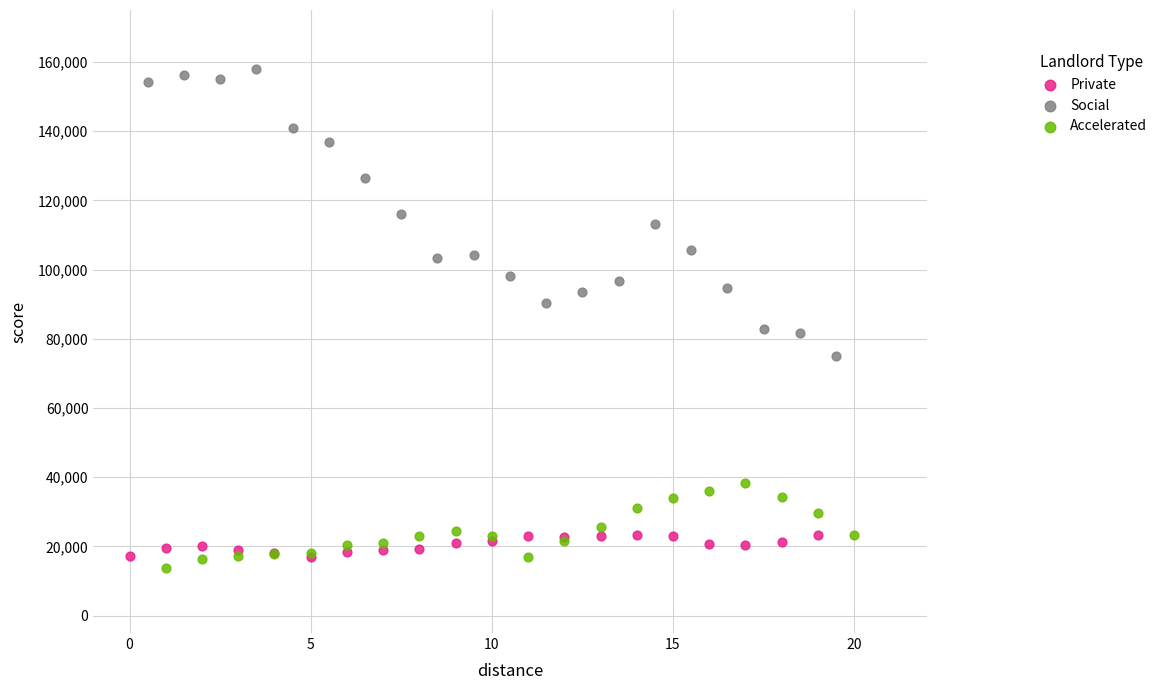

Which series contains the lowest Y value?

Accelerated